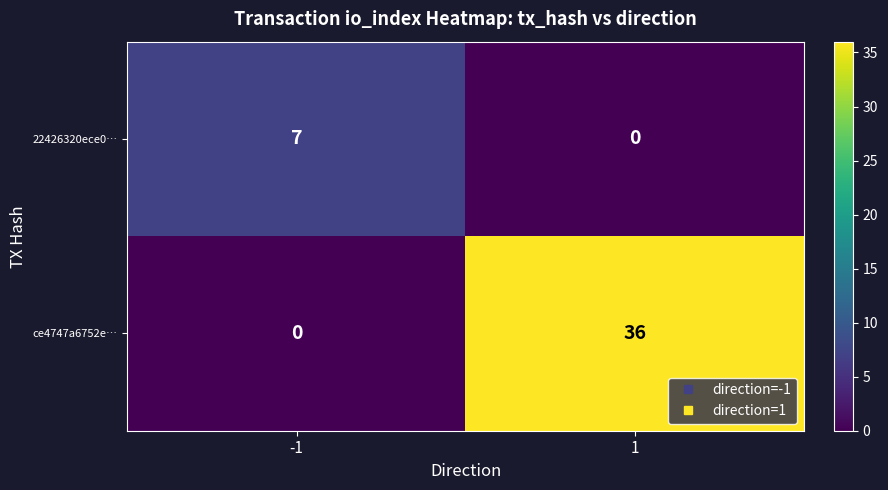

What value does the ce4747a6752e… series have at 1?

36